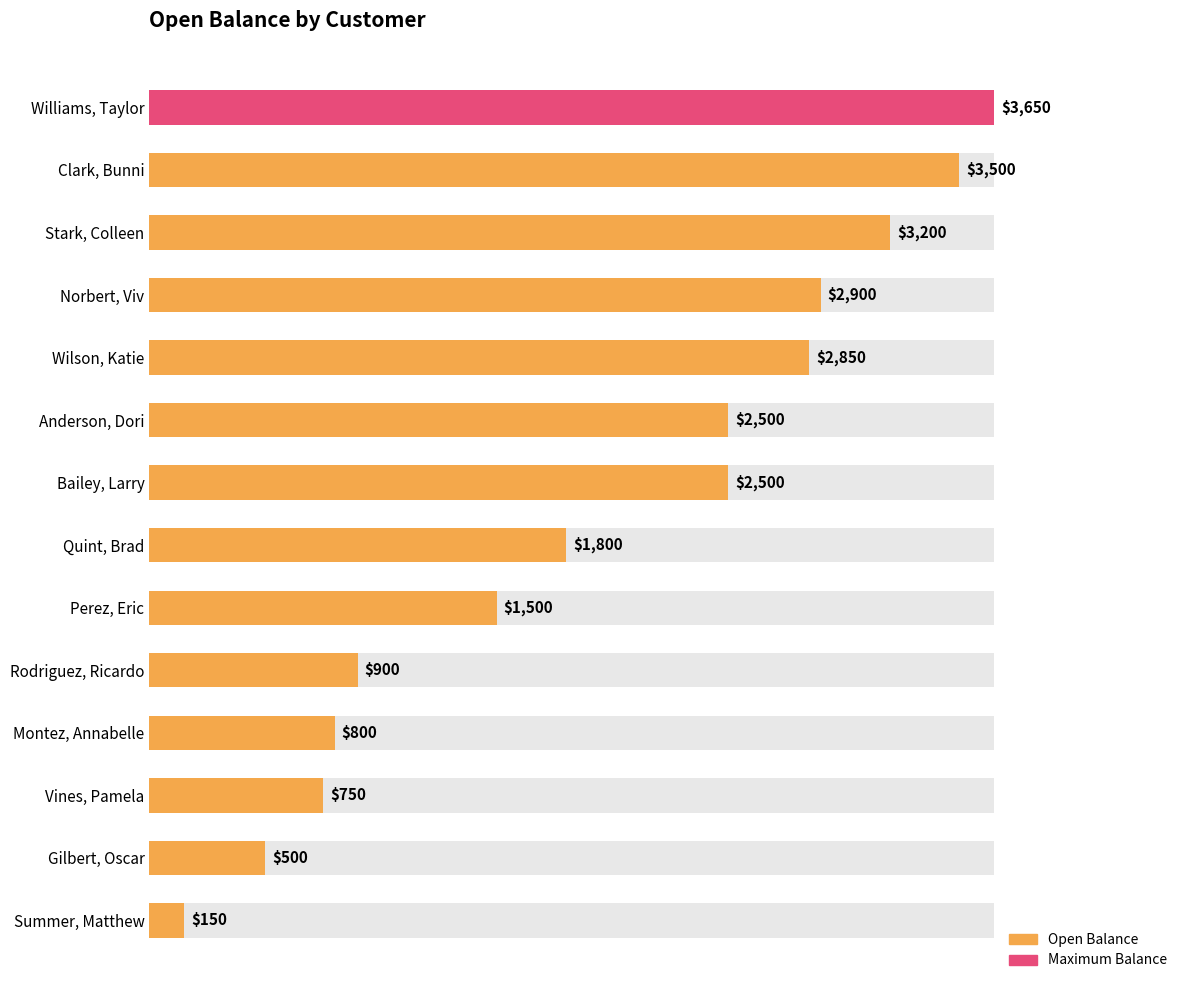

How many bars are there in total?

14